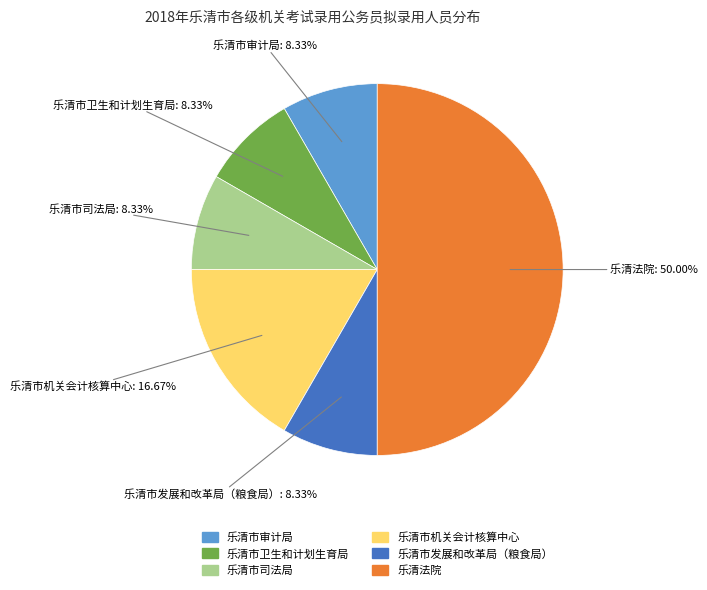

Is the sum of 乐清市审计局 and 乐清市发展和改革局（粮食局） greater than half?

No